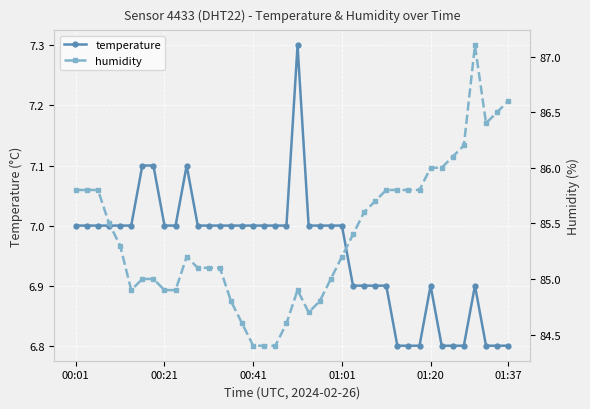

Read the humidity value at 9.

84.9